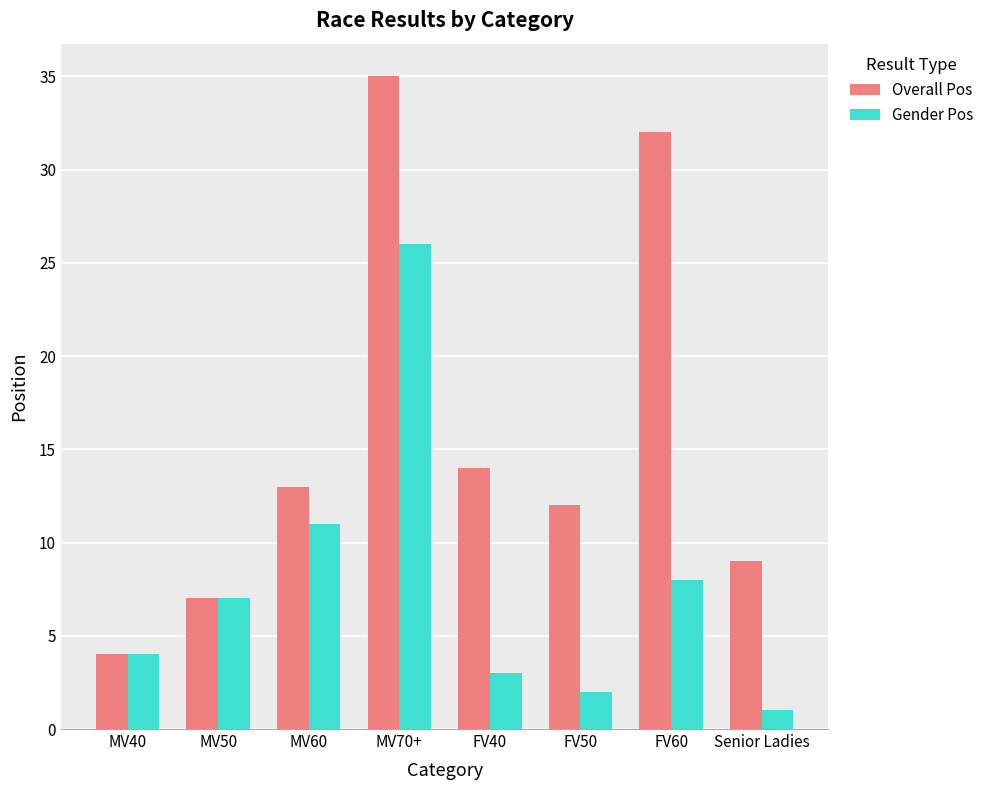

Does the chart contain stacked bars?

No